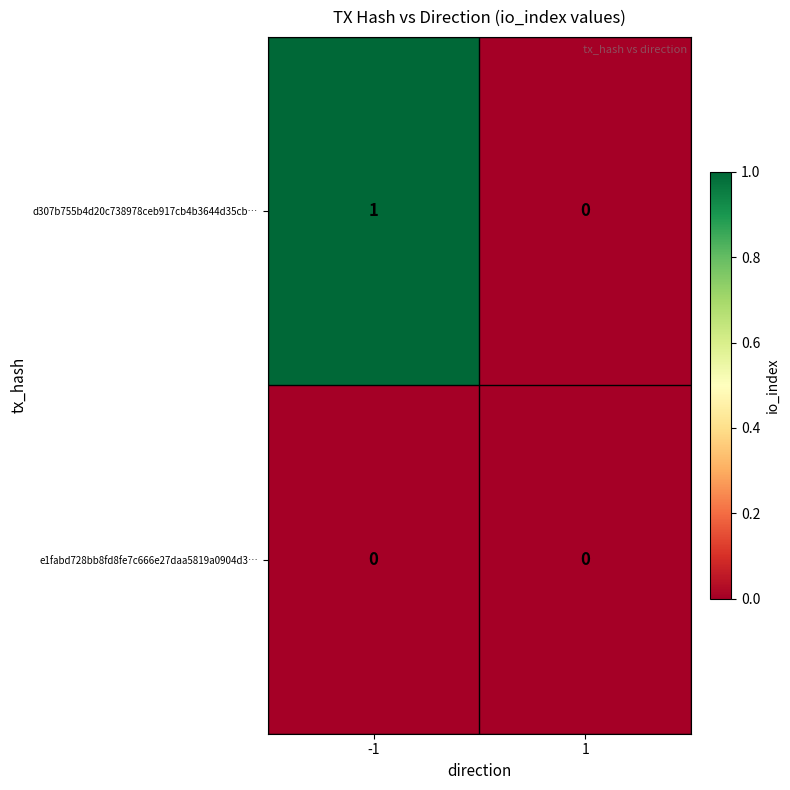

List the series in order of their overall mean, highest first.

d307b755b4d20c738978ceb917cb4b3644d35cb…, e1fabd728bb8fd8fe7c666e27daa5819a0904d3…